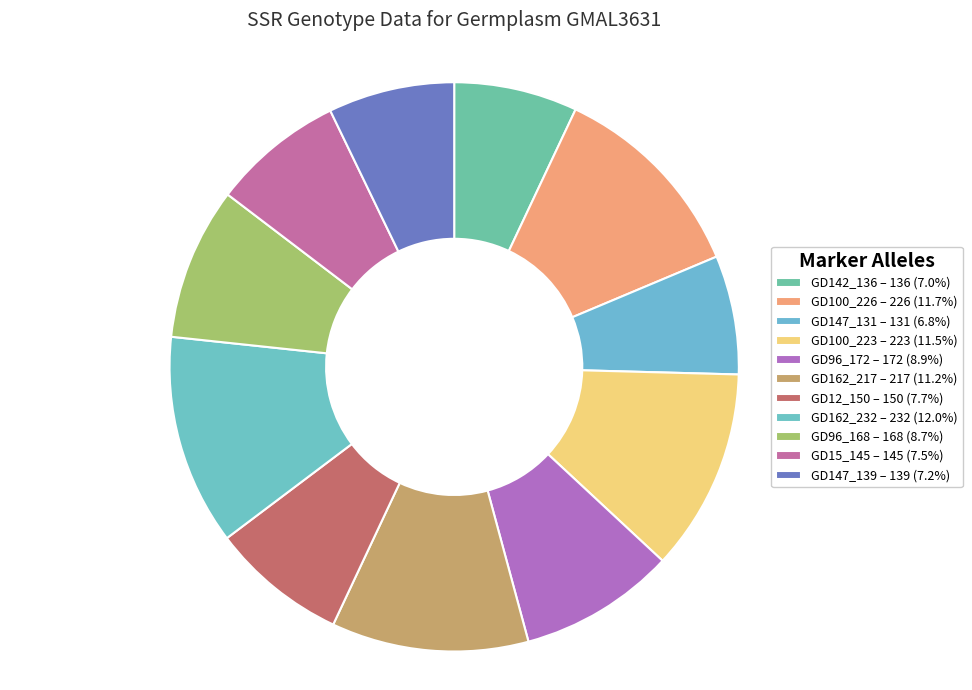

What percentage is the GD162_232 slice, to the nearest percent?

12%